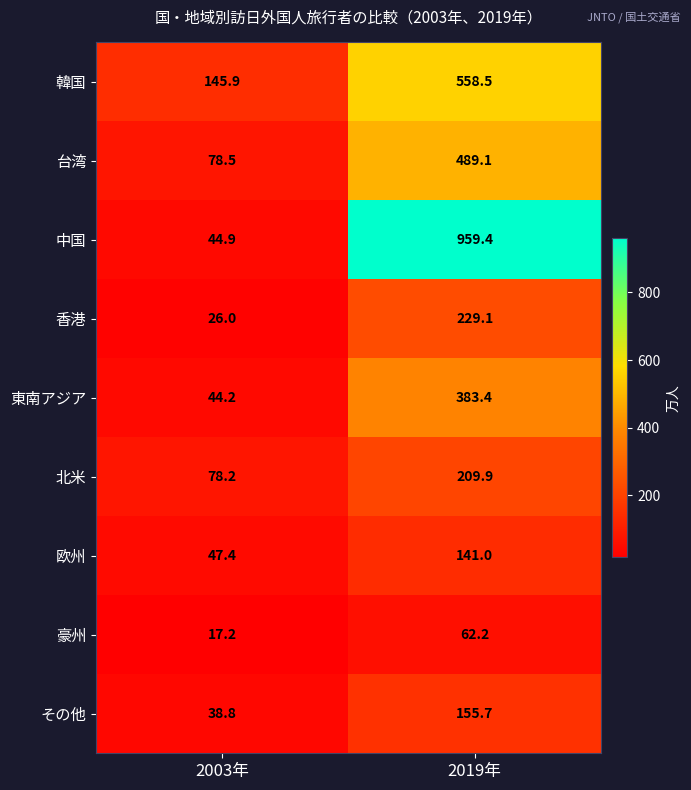

Where is 東南アジア nearest to the value 213?

2003年